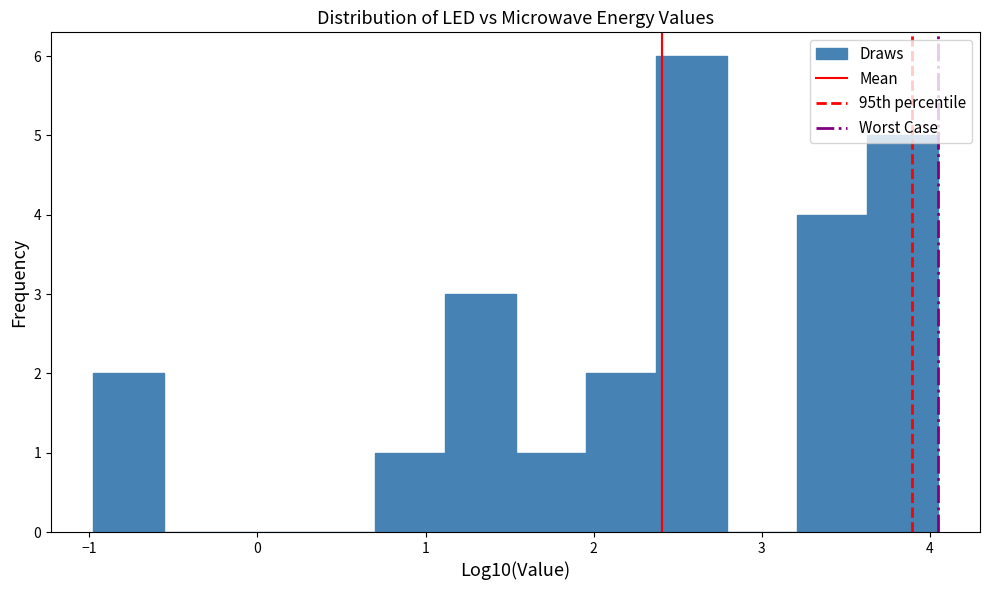

Reading left to right, list every bar in this chart as the range it spans on the x-axis followed by its height. Neither the bar edges nor the heights are printed on the chart, so give them approximately, as read against the axes.

-1.0 to -0.6: 2
-0.6 to -0.1: 0
-0.1 to 0.3: 0
0.3 to 0.7: 0
0.7 to 1.1: 1
1.1 to 1.5: 3
1.5 to 2.0: 1
2.0 to 2.4: 2
2.4 to 2.8: 6
2.8 to 3.2: 0
3.2 to 3.6: 4
3.6 to 4.0: 5